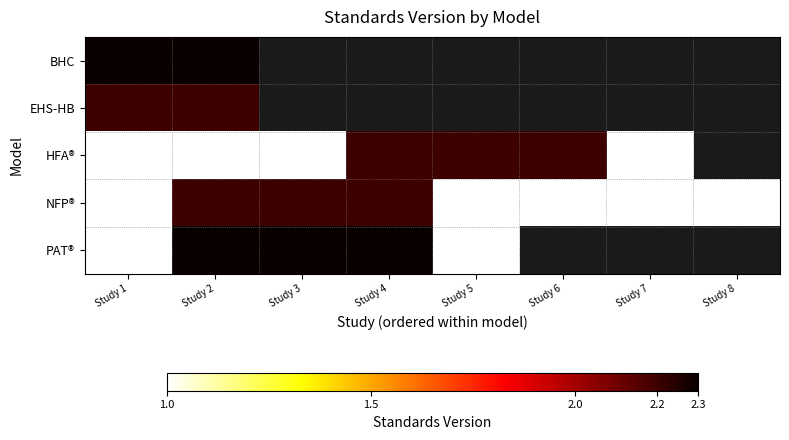

Count the HFA® values in the range 1 to 2.

4